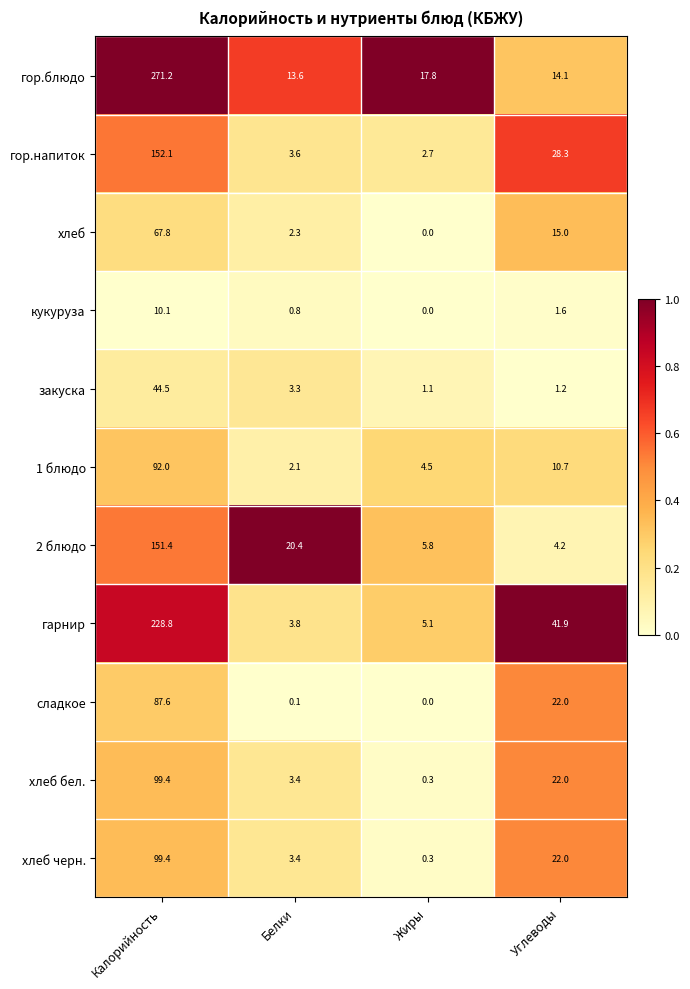

True or false: хлеб черн. has a value of 4.7 at Белки.

False